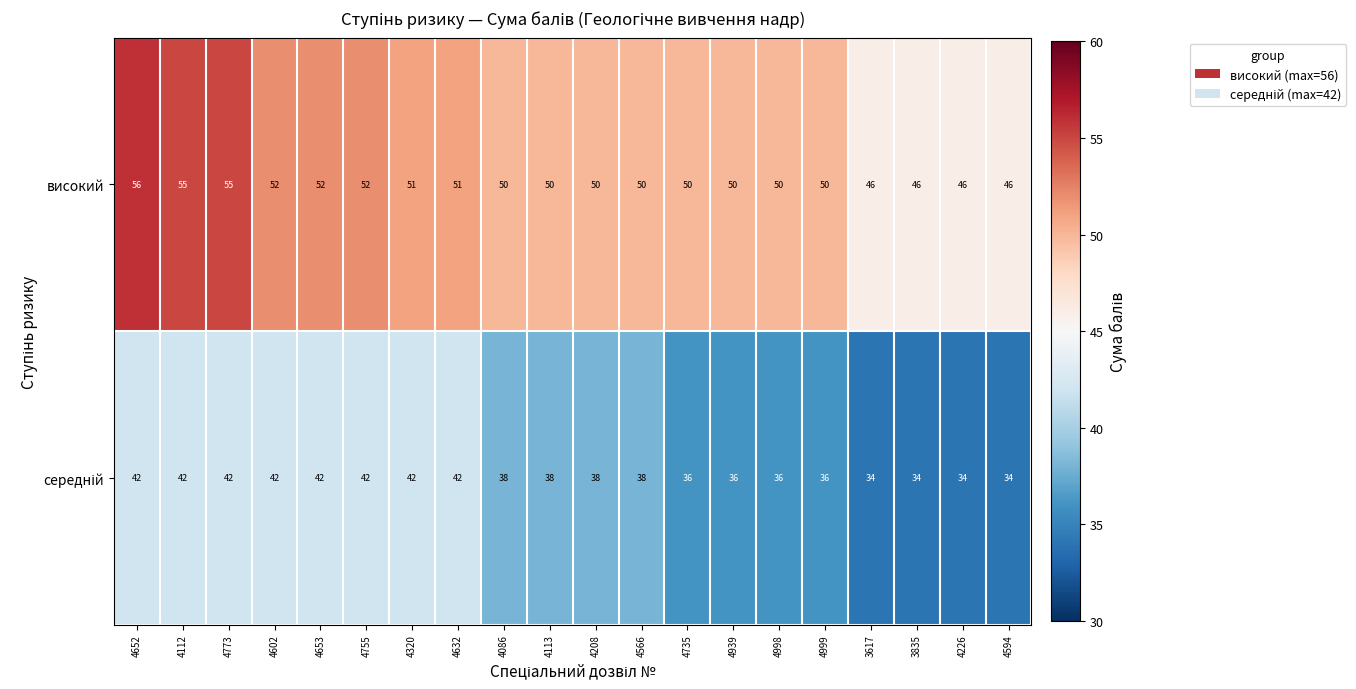

Which series has the largest total across all categories?

високий